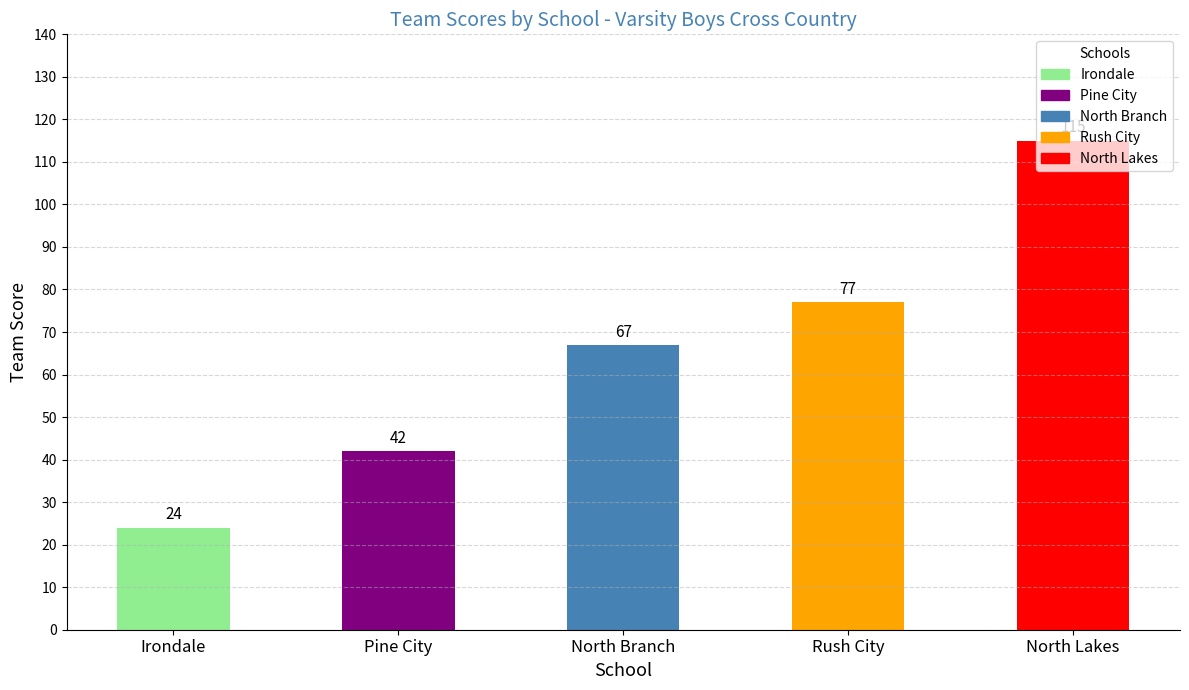

What is the label of the 1st bar from the right?

North Lakes